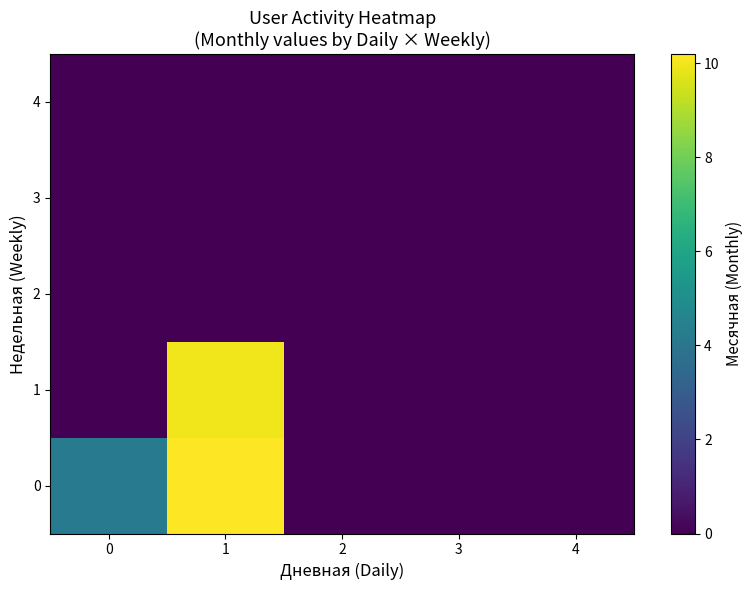

What is the difference between the highest and lowest values at 1?

10.2